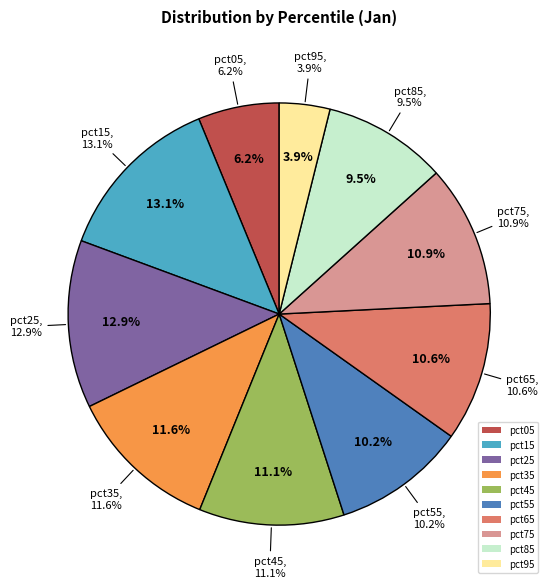

To the nearest percent, what is the difference between the largest and smallest slice percentages?

9%